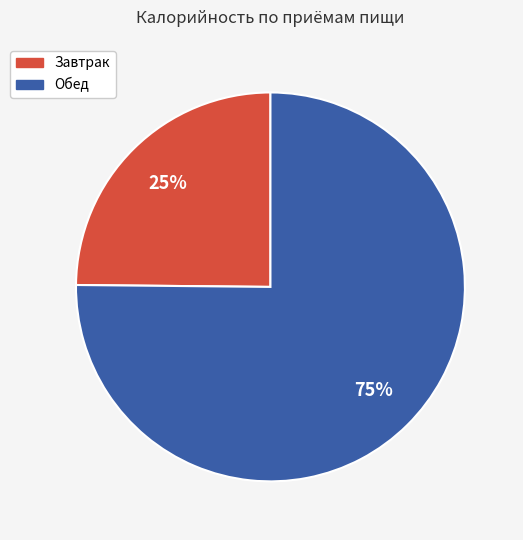

Between Завтрак and Обед, which is larger?

Обед